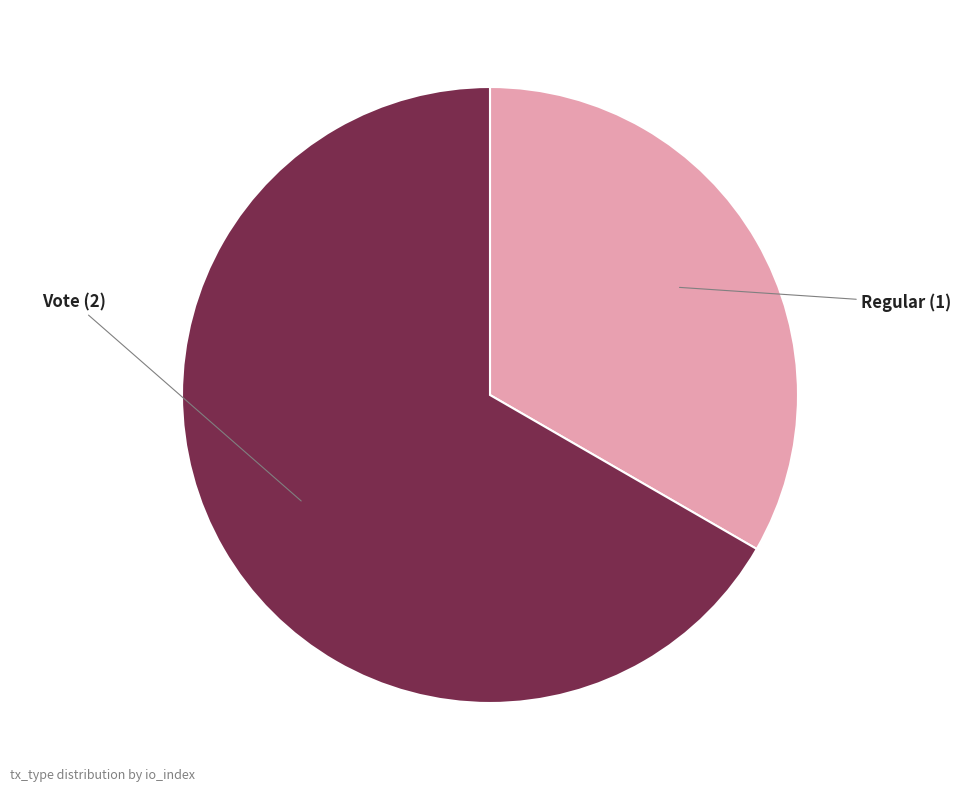

How many slices are in this pie chart?

2